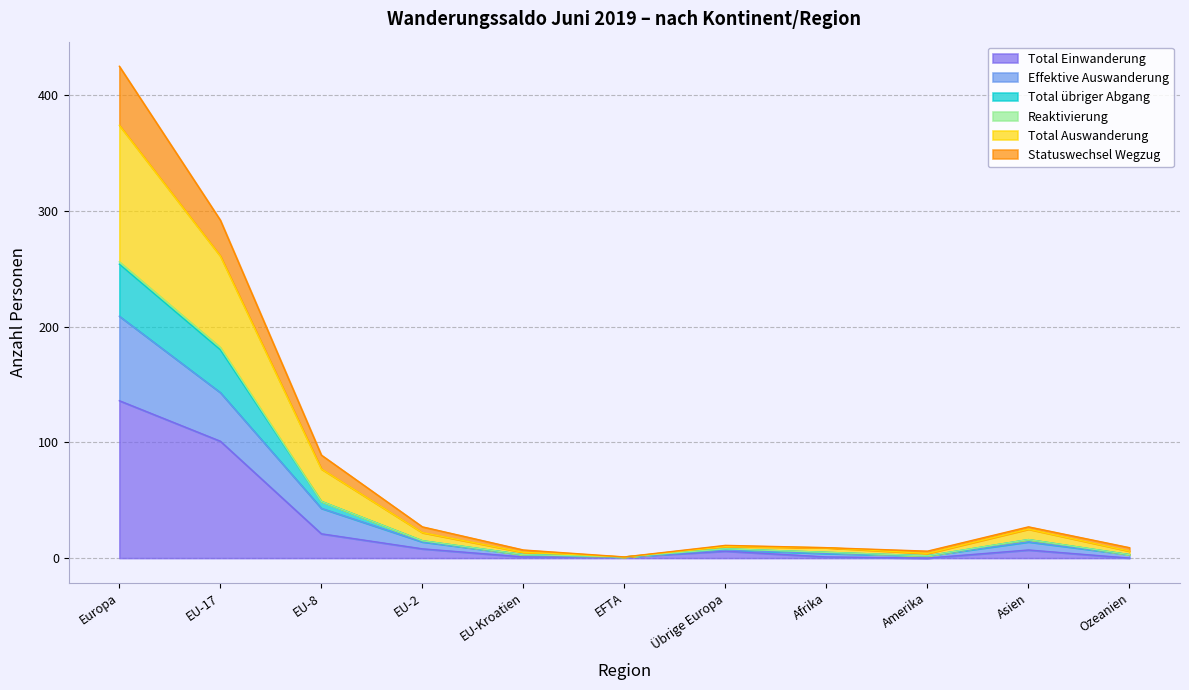

The Total übriger Abgang series shows 3 at EU-Kroatien. True or false?

True